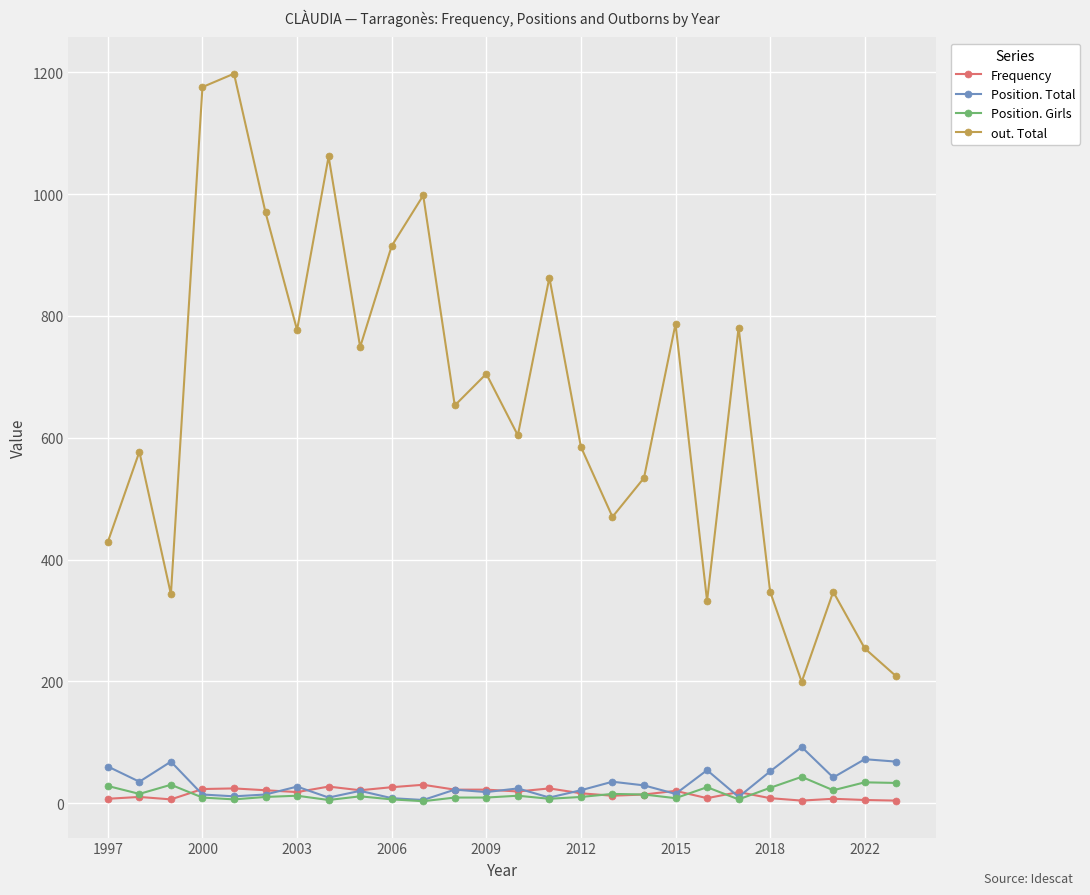

Which series has the largest range (max minus min)?

out. Total